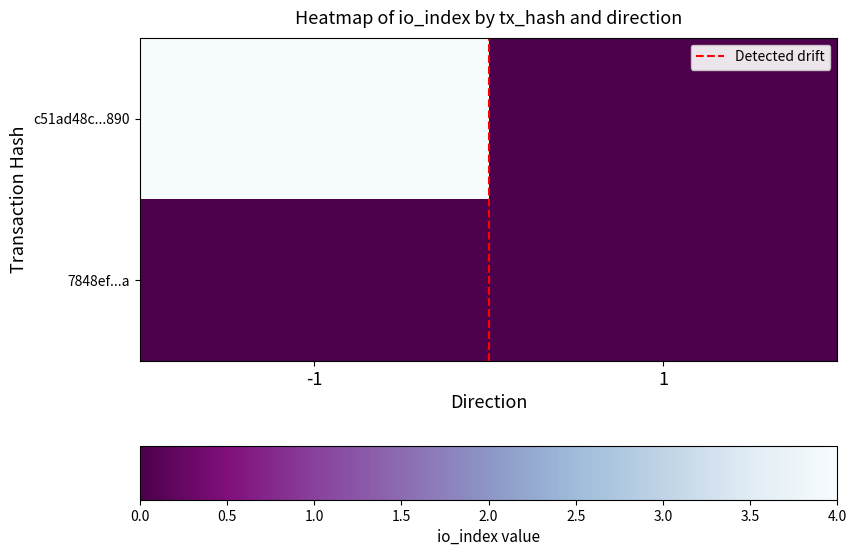

What is the total value across all series at -1?

1